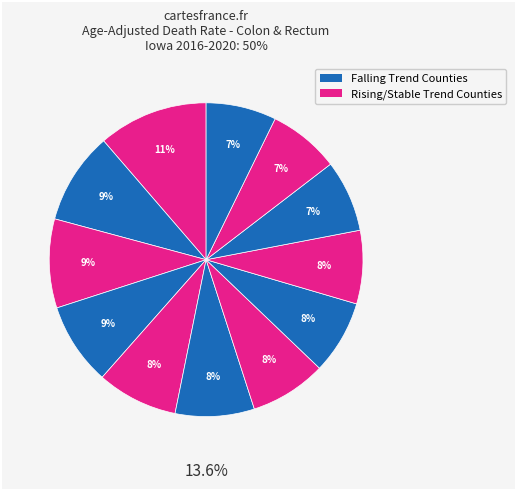

Is there a majority slice in this chart?

No